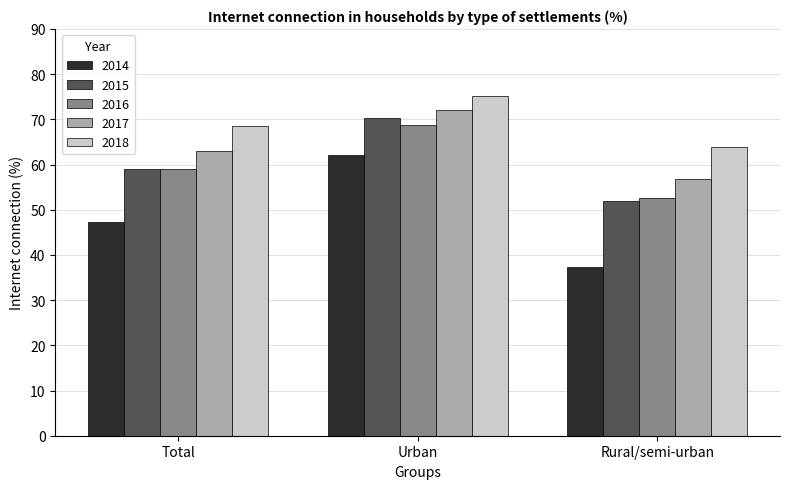

Rank the categories by 2017 value from highest to lowest.

Urban, Total, Rural/semi-urban